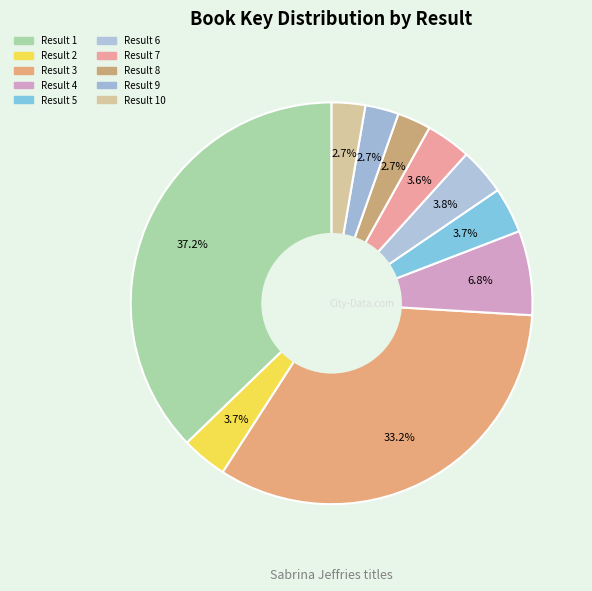

Rank the categories by value from highest to lowest.

1, 3, 4, 6, 2, 5, 7, 8, 9, 10